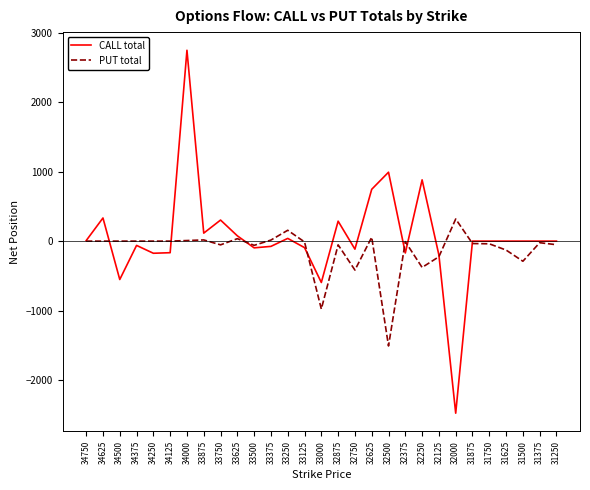

At which category does the chart reach its minimum across all series?

32000